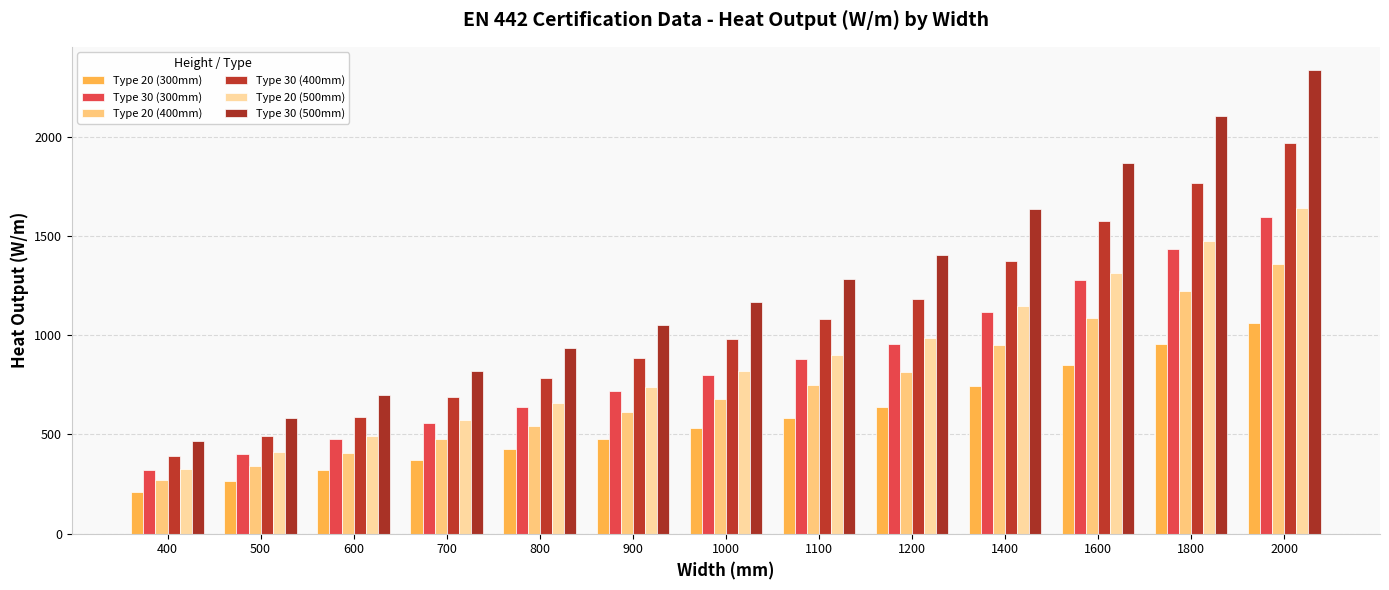

Which series has the largest total across all categories?

Type 30 (500mm)